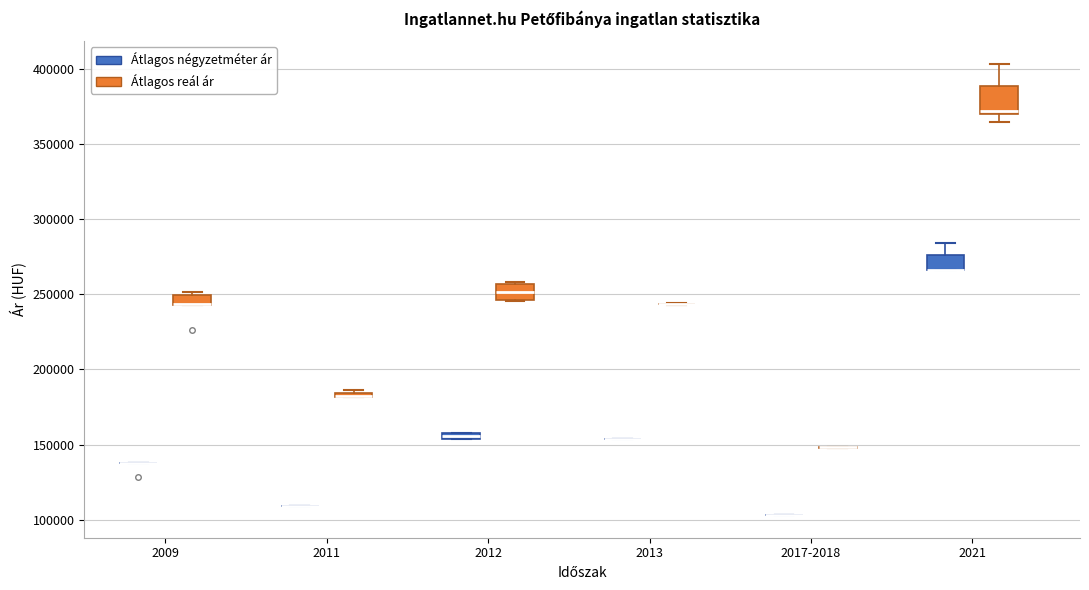

Which box is the tallest, from its lower edge to its upper edge?

2021 (Átlagos reál ár)